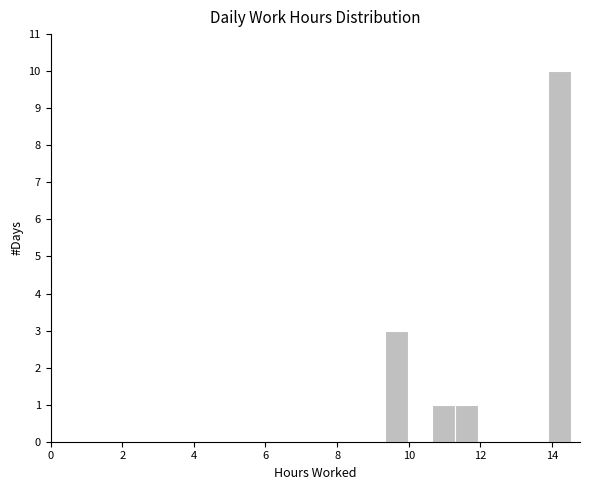

Read against the x-axis, roughly where is the centre of the tallest bar?

14.2